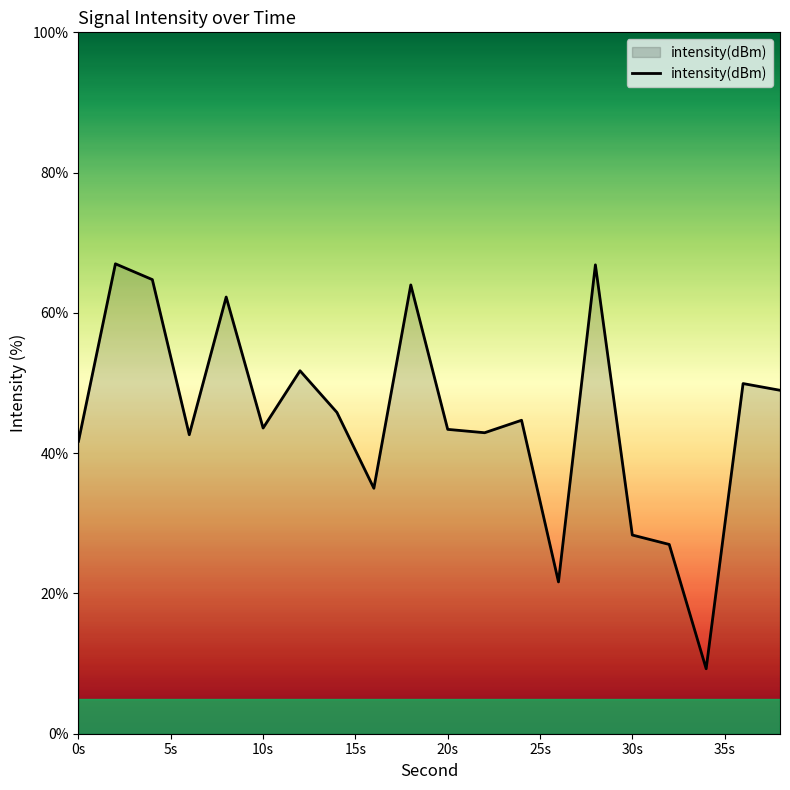

What is the difference between the maximum and minimum values?

57.7